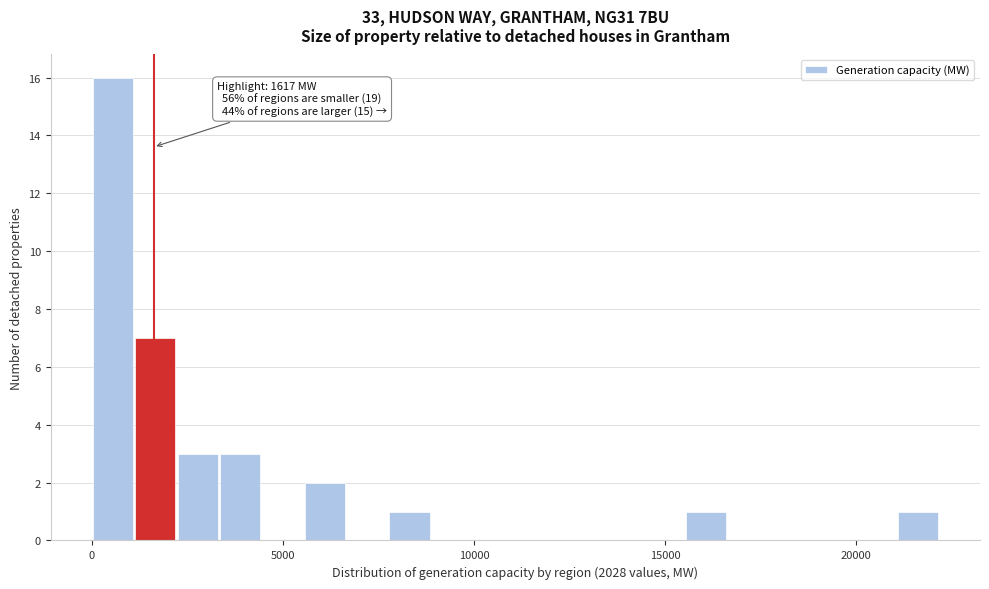

Around what value on the x-axis is the tallest bar? Give the approximate position of its centre, as read against the axis.

500